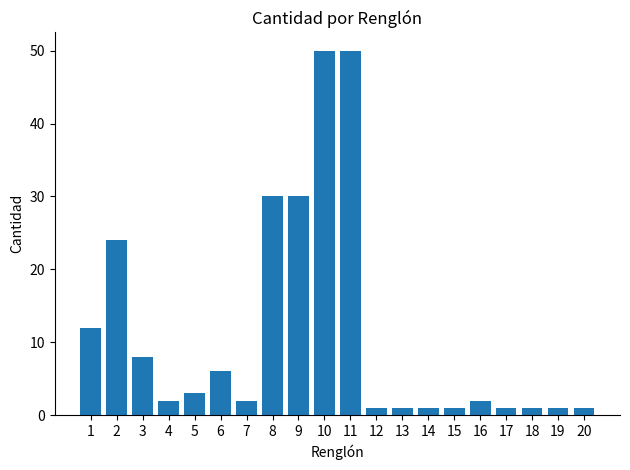

What is the maximum value shown in the chart?

50